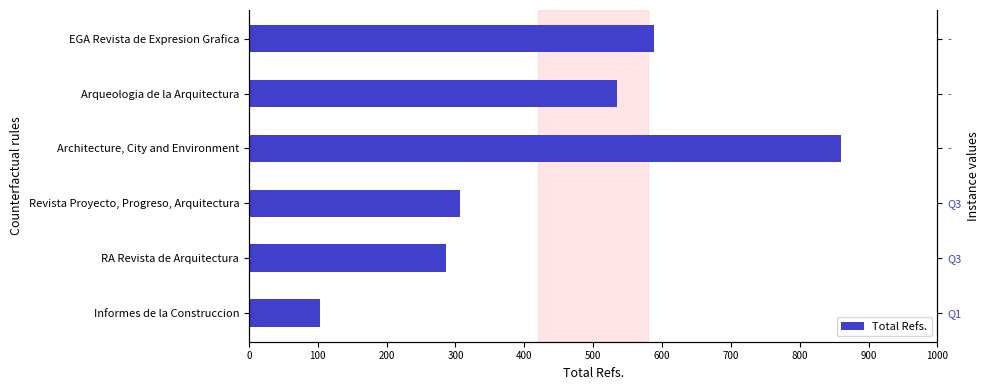

How many data points are less than 534?

3